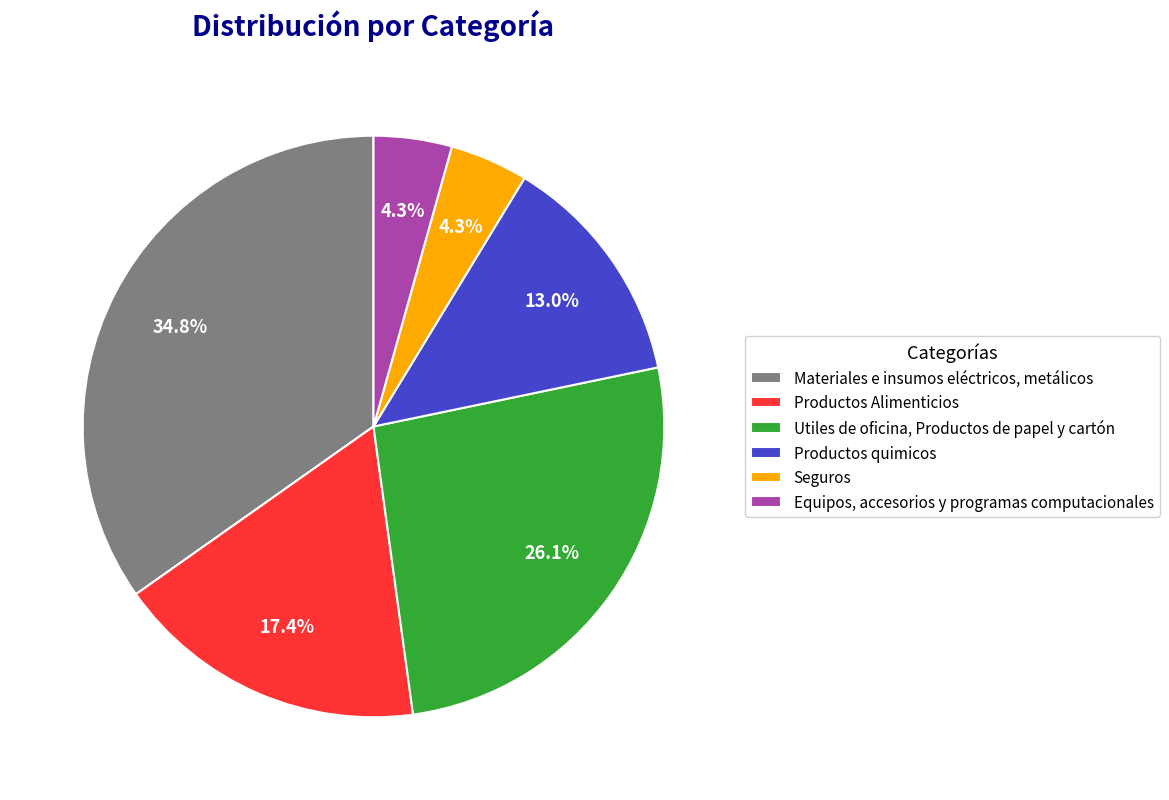

To the nearest percent, what is the difference between the Materiales e insumos eléctricos, metálicos and Productos quimicos slice percentages?

22%